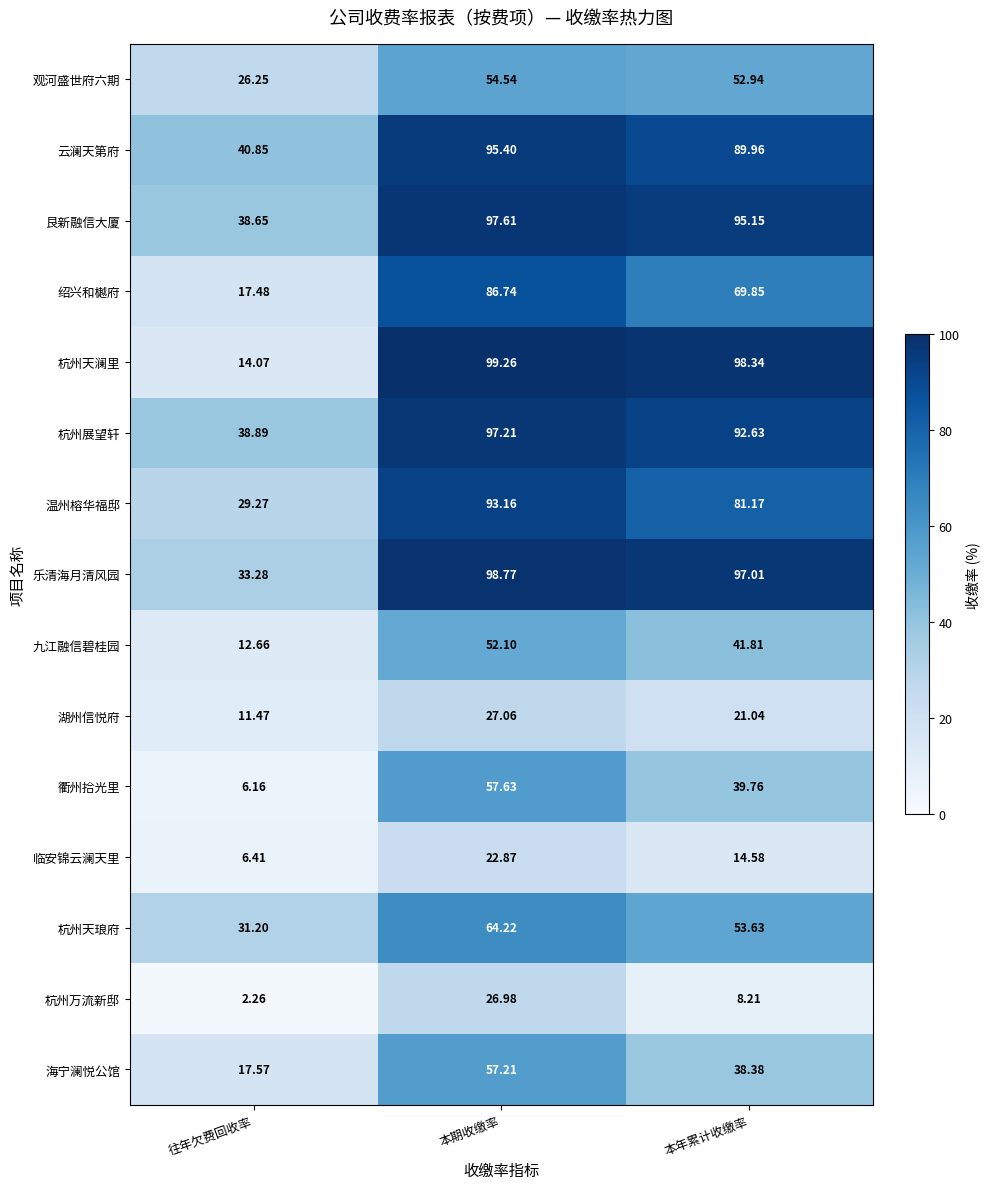

List the labels in order of 杭州万流新邸 value, smallest first.

往年欠费回收率, 本年累计收缴率, 本期收缴率